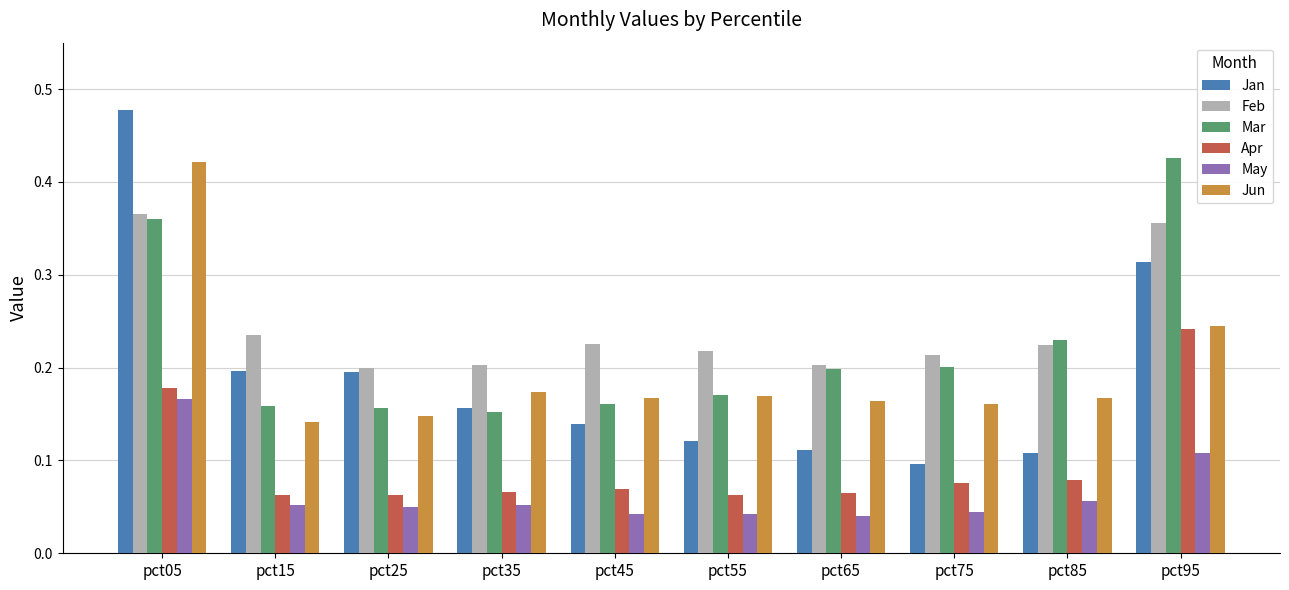

What is the sum of all Jun values?

2.0